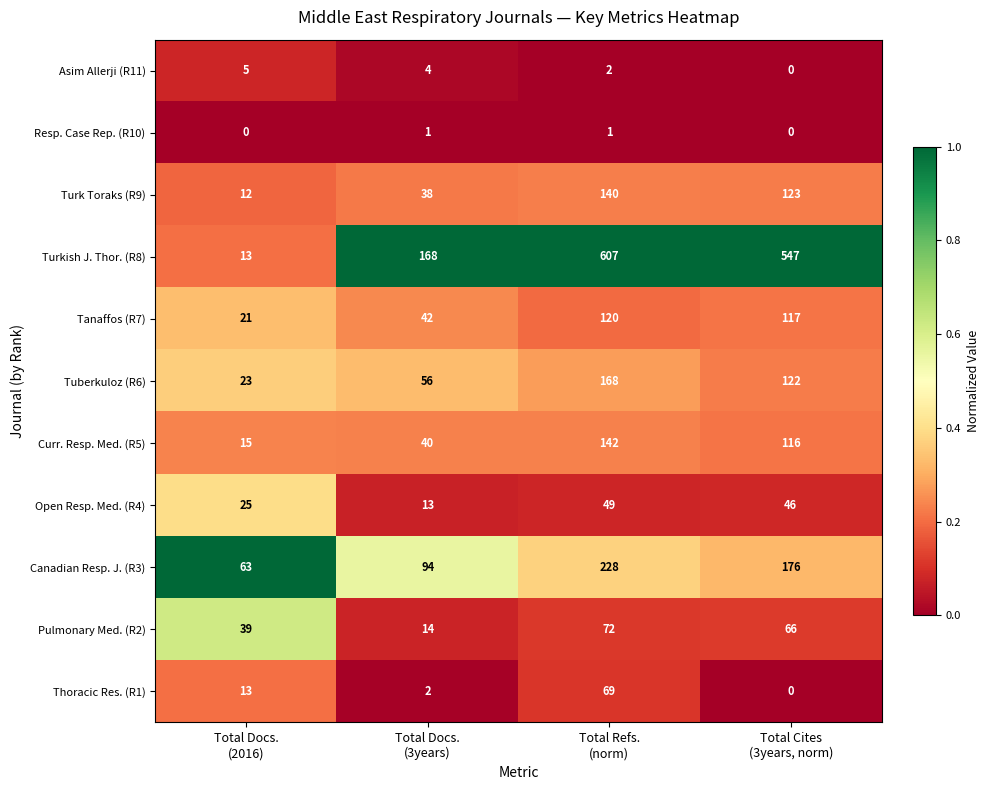

What is the difference between the highest and lowest values at Total Cites
(3years, norm)?

547